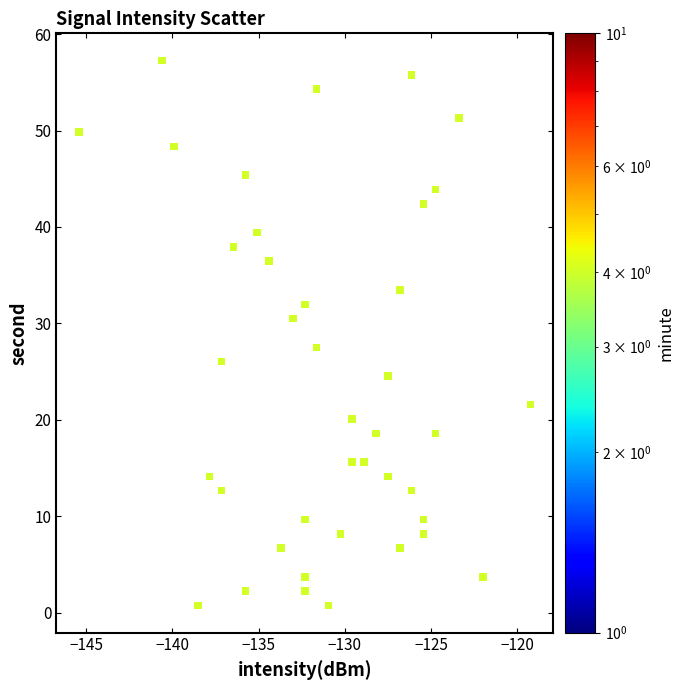

What is the range of X values (max minus min)?

26.2